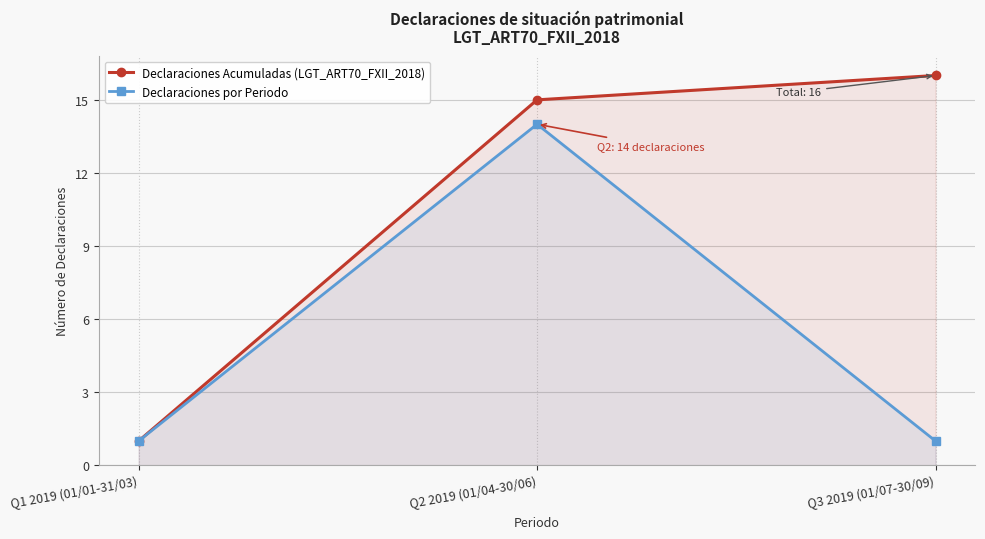

What are all the series names shown in the legend?

Declaraciones Acumuladas (LGT_ART70_FXII_2018), Declaraciones por Periodo